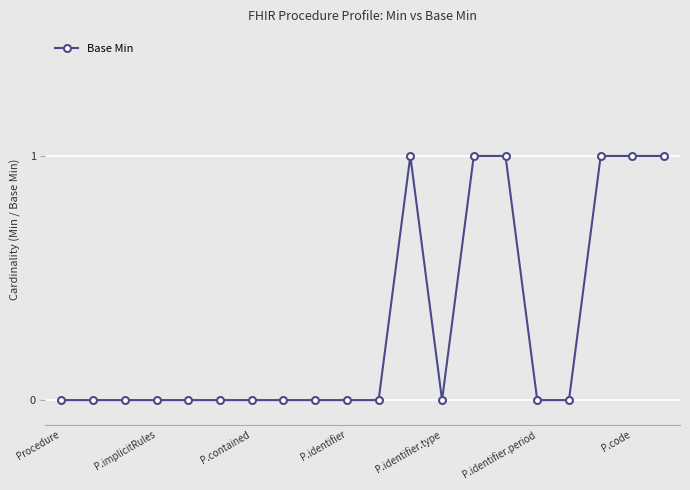

What is the value of the 12th point from the left?

1